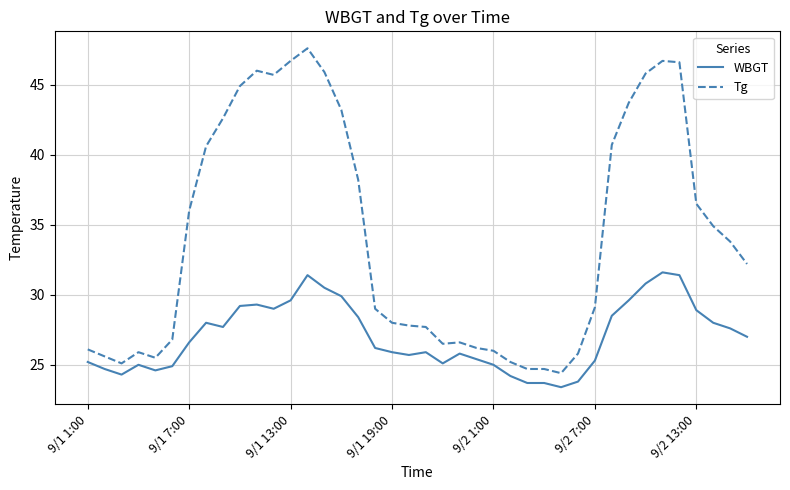

What is the minimum value for WBGT?

23.4